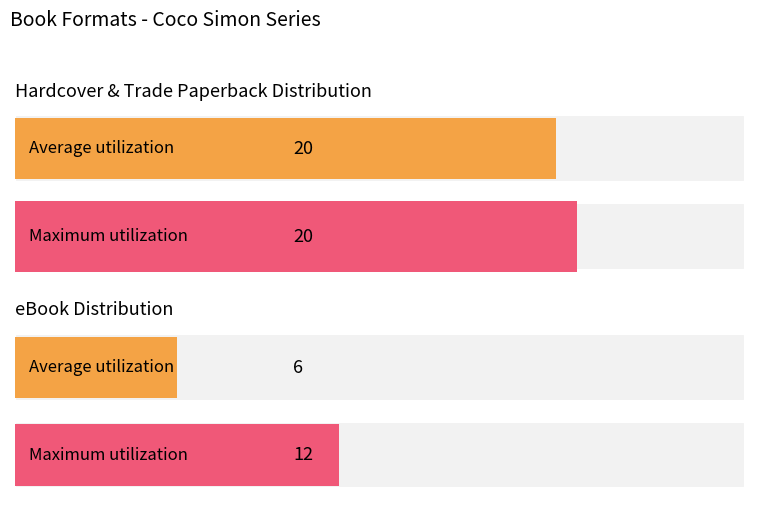

What are all the series names shown in the legend?

Average utilization, Maximum utilization